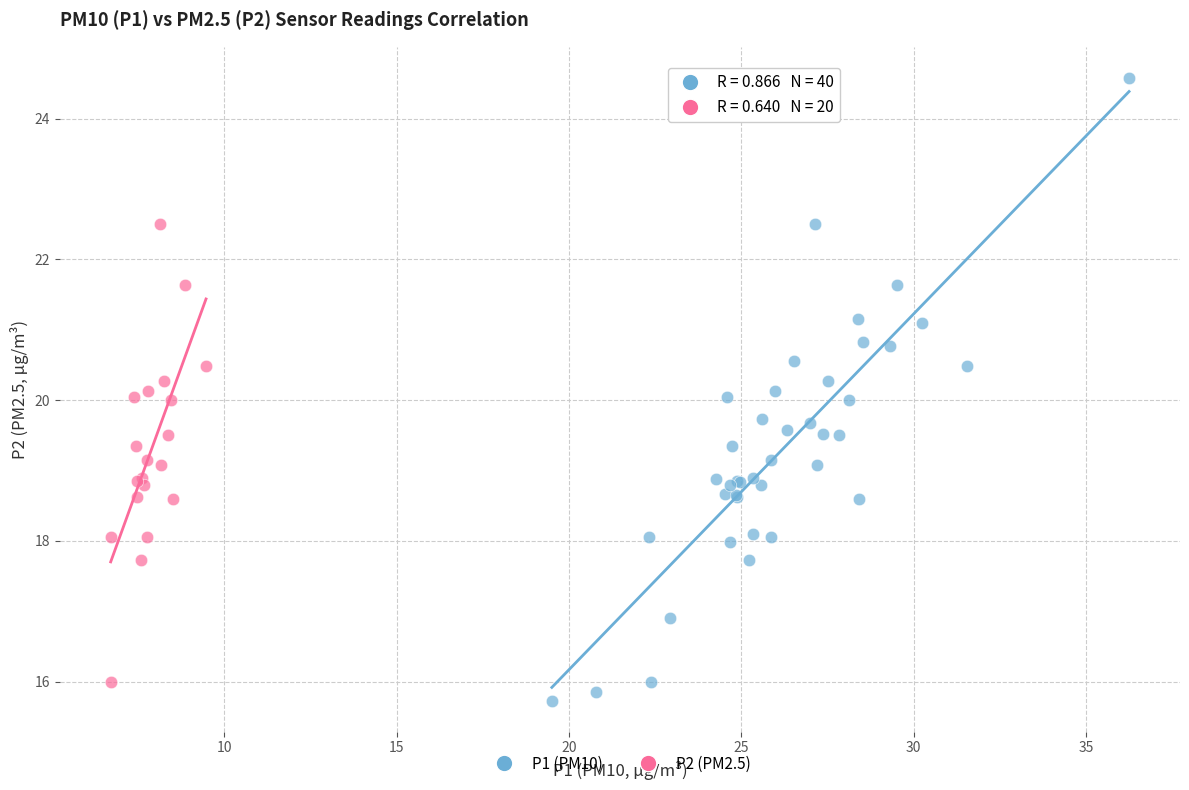

Which series contains the highest Y value?

P1 (PM10)